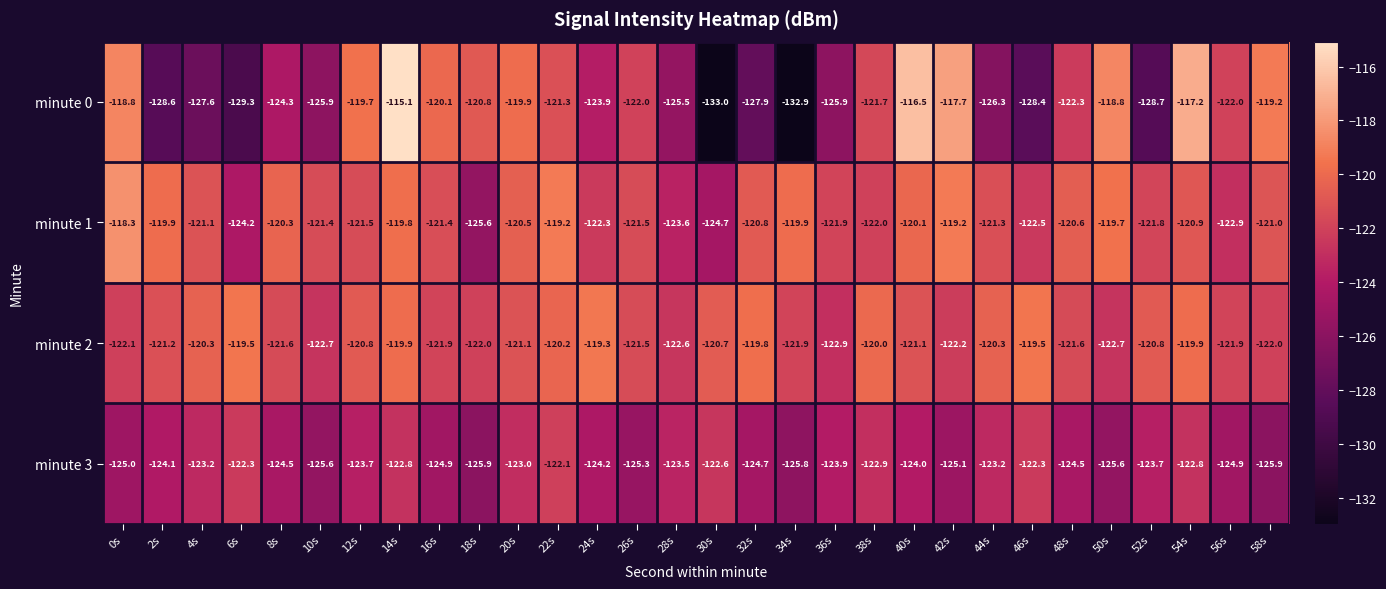

What is the sum of all minute 0 values?

-3701.3